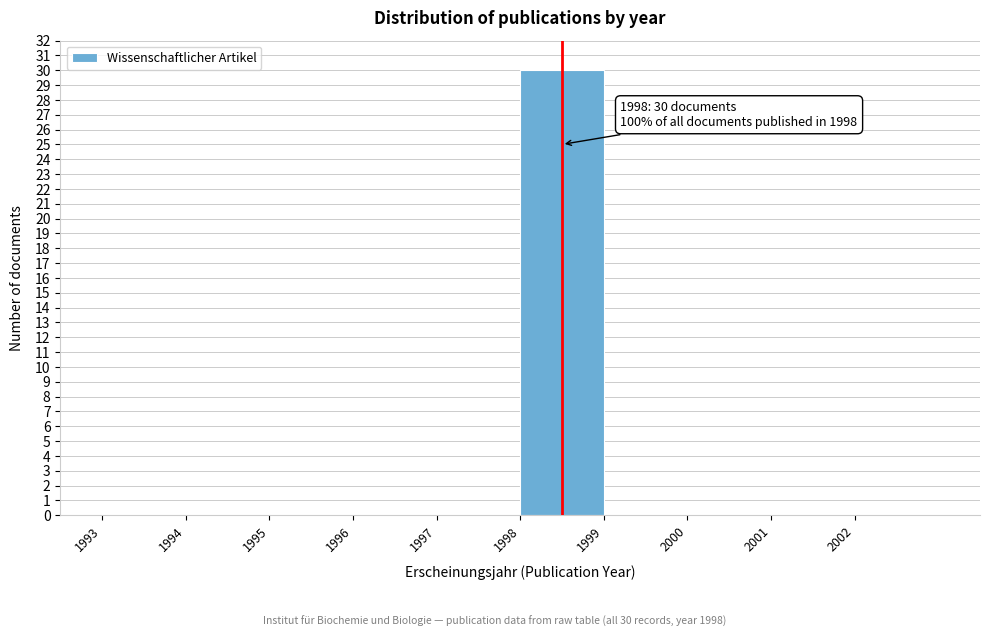

Over which range of the x-axis is the bar tallest?

1998 to 1999